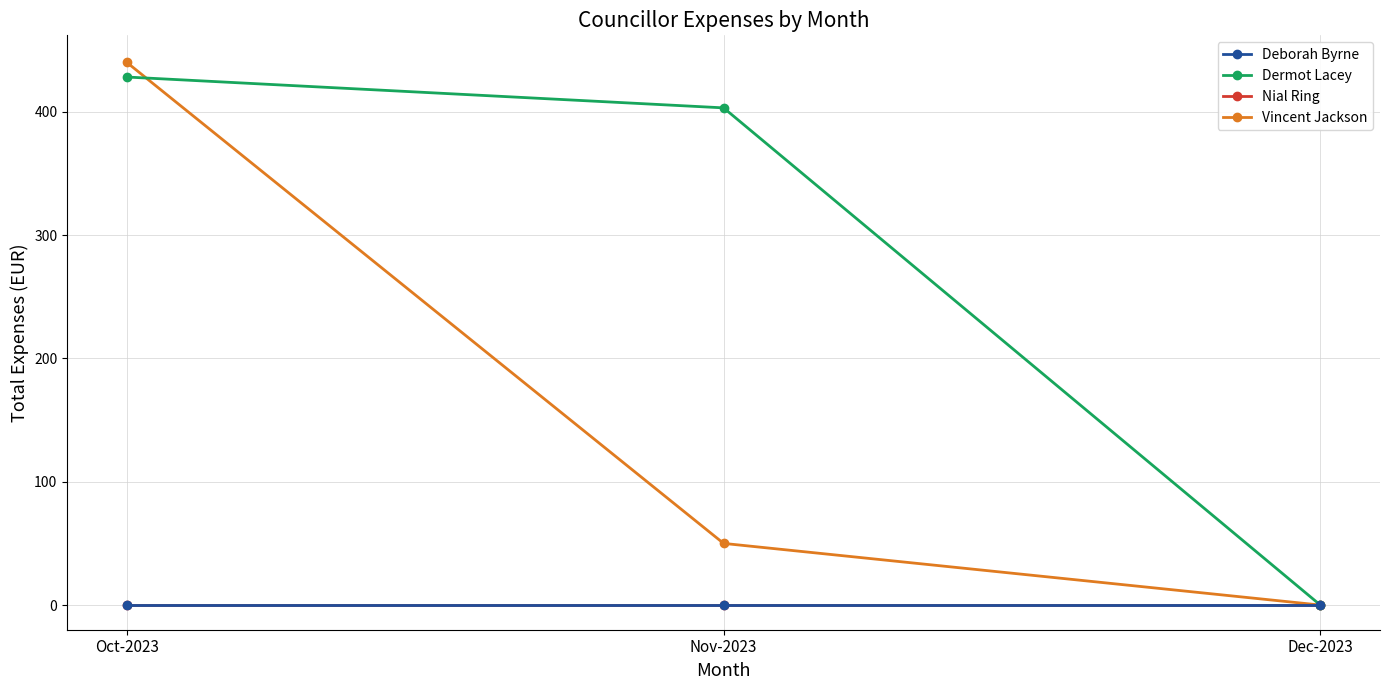

What is the difference between the second highest and minimum values in the Dermot Lacey series?

403.2